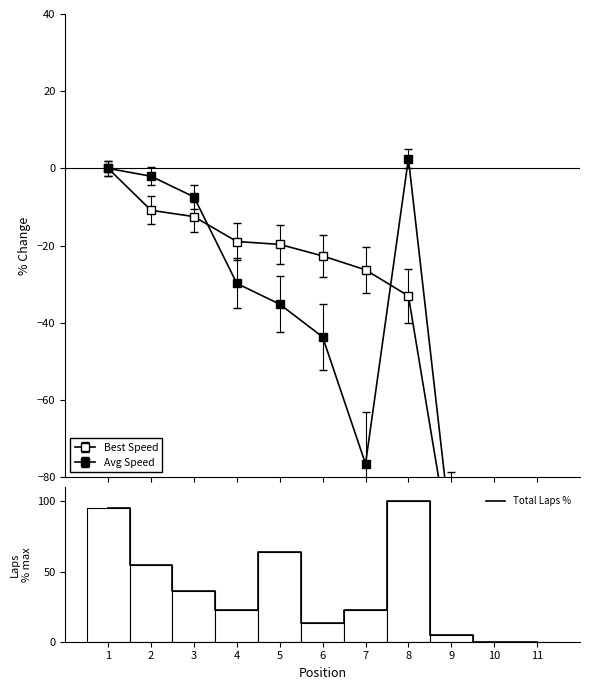

What is the value of the 7th point from the left?

22.7